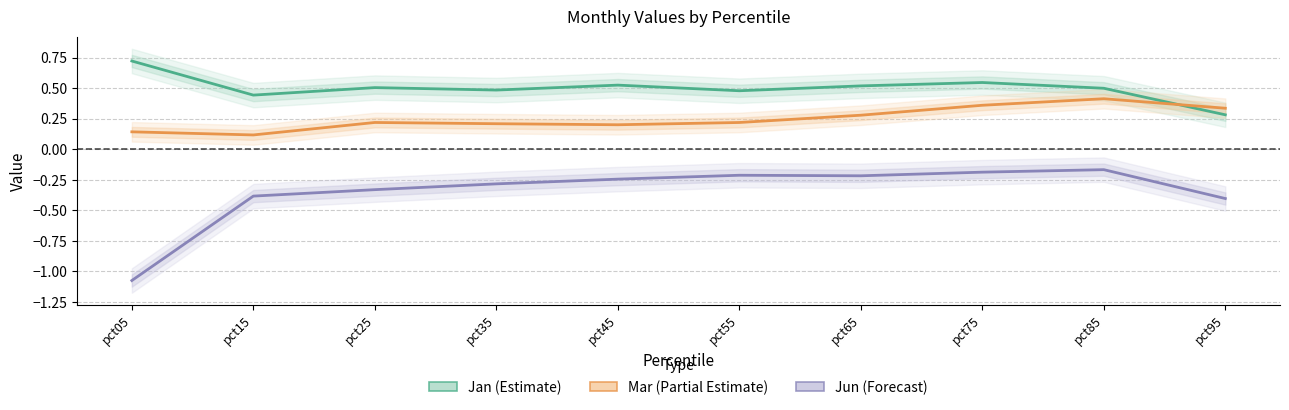

Where is the first local maximum for Jun (Forecast)?

pct55